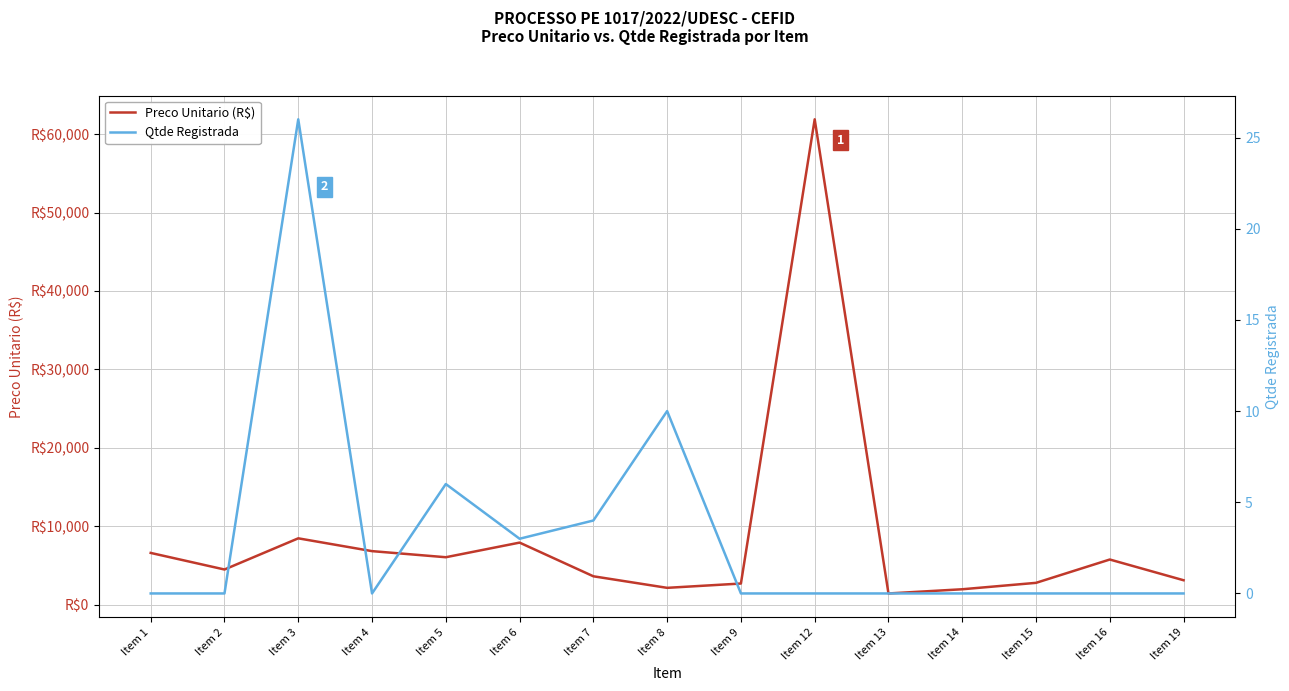

How many positive values does the Qtde Registrada series have?

5